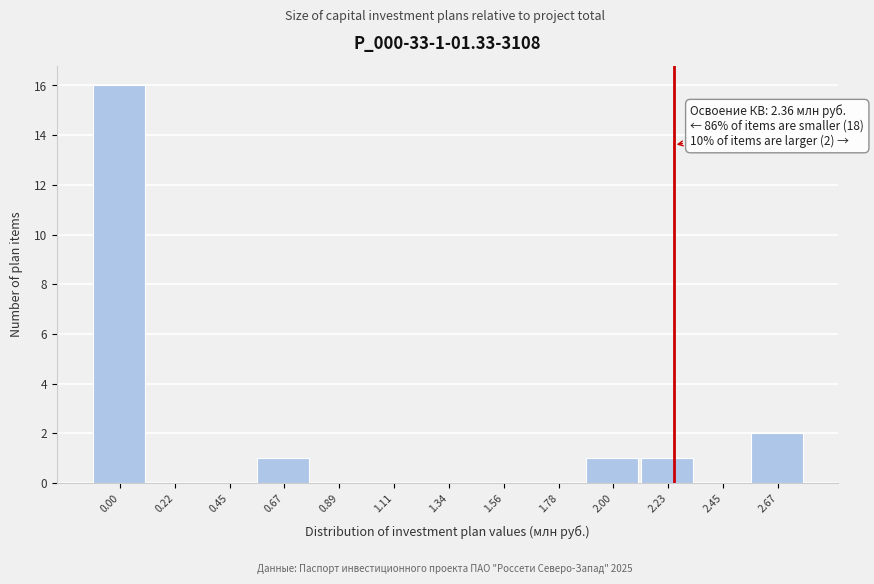

Reading left to right, extract all data points from this chart.

0.00=16	0.22=0	0.45=0	0.67=1	0.89=0	1.11=0	1.34=0	1.56=0	1.78=0	2.00=1	2.23=1	2.45=0	2.67=2